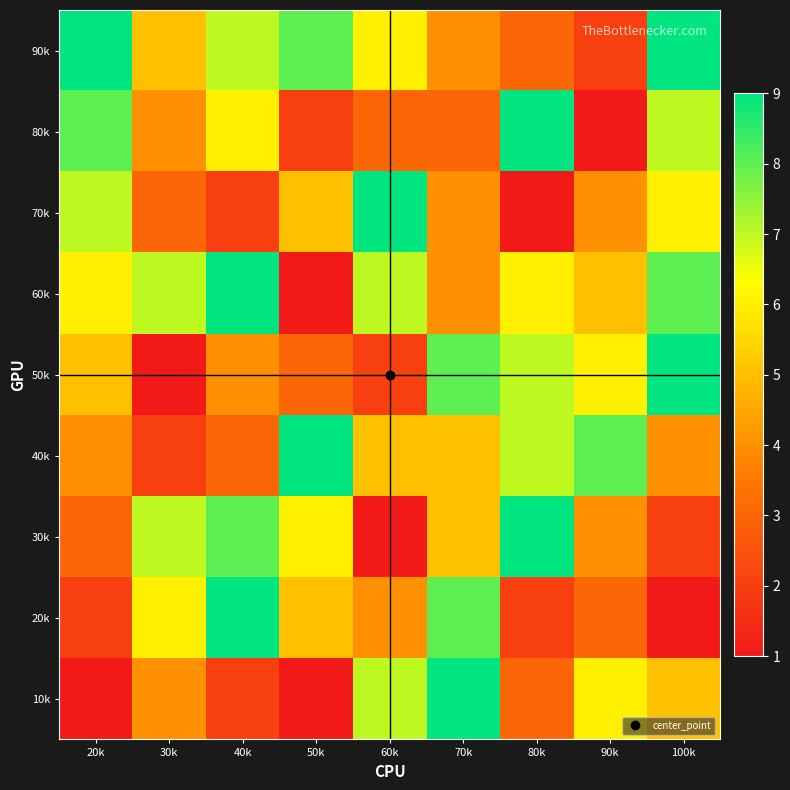

At which category does the chart reach its peak across all series?

70k